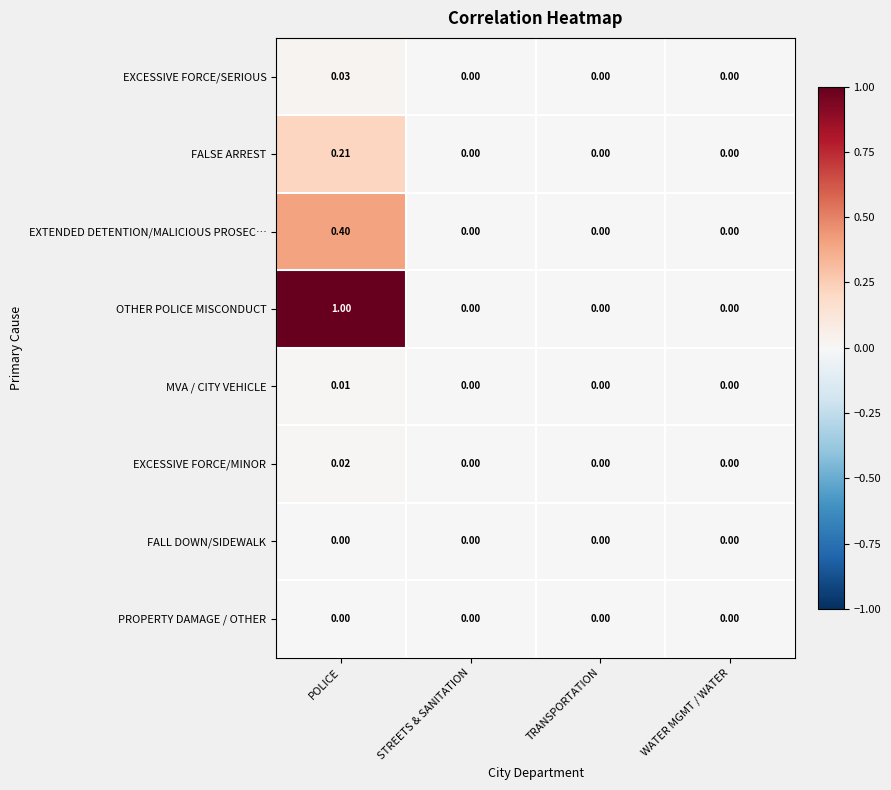

Which series has the largest range (max minus min)?

OTHER POLICE MISCONDUCT